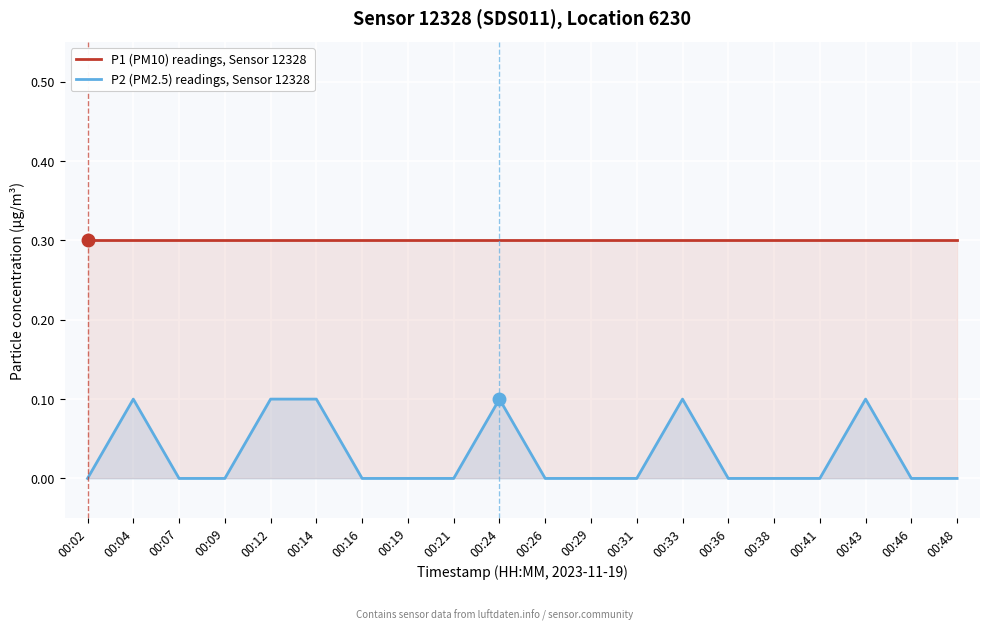

What is the difference between the highest and lowest values at 00:31?

0.3